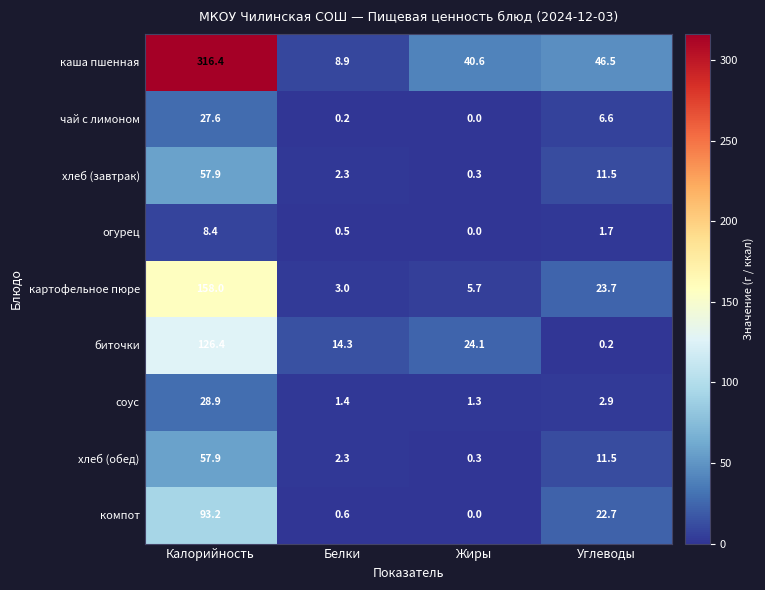

At how many categories does at least one series exceed 98?

1